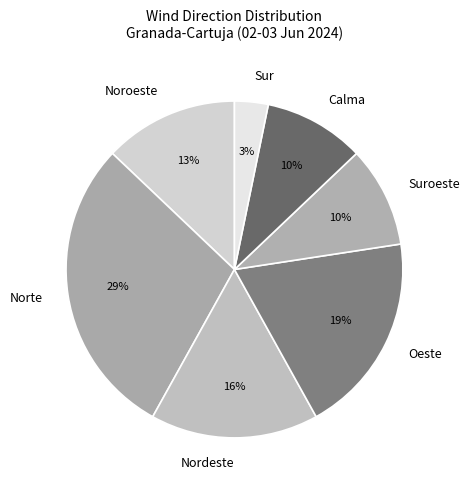

Combined, do Noroeste and Nordeste account for over 50%?

No